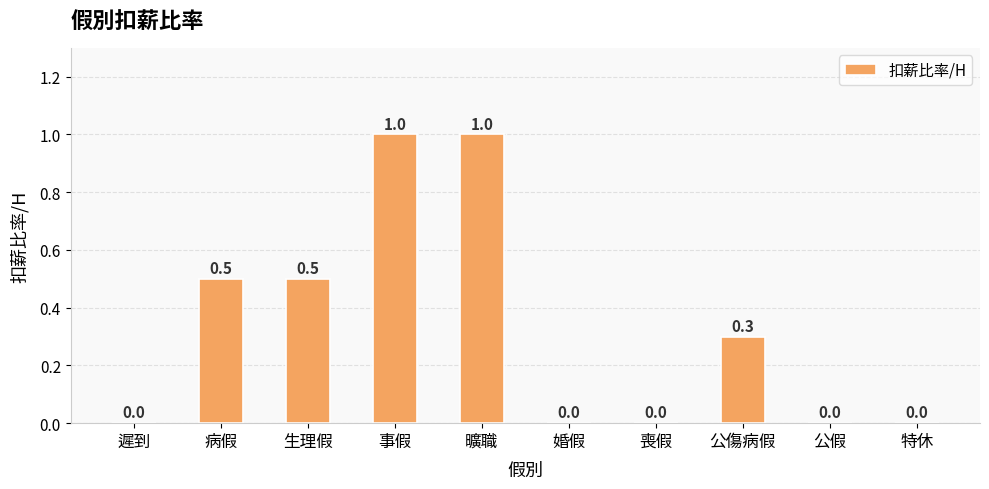

What is the change in value from 生理假 to 特休?

-0.5